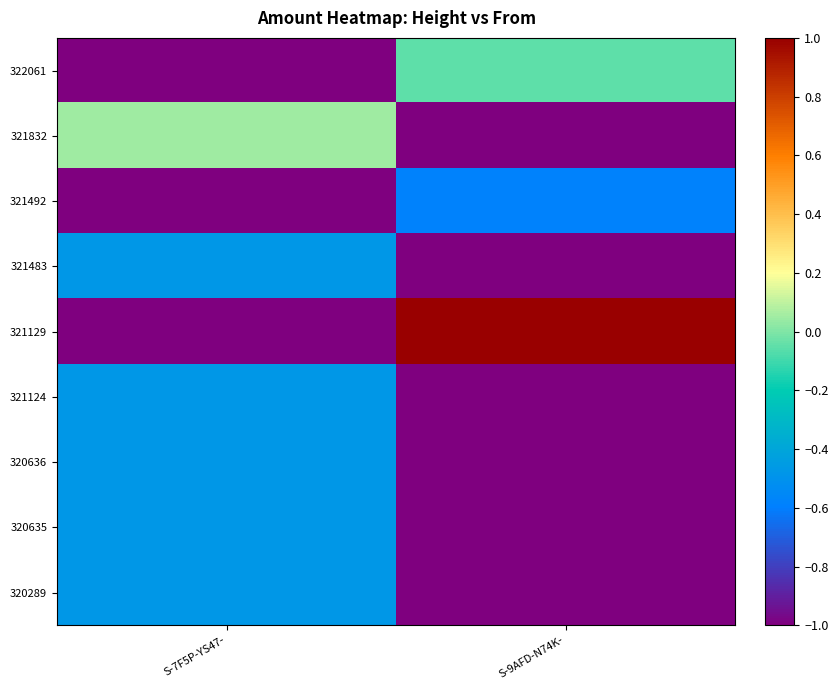

What is the difference between the highest and lowest values at S-7F5P-YS47-?

1.1